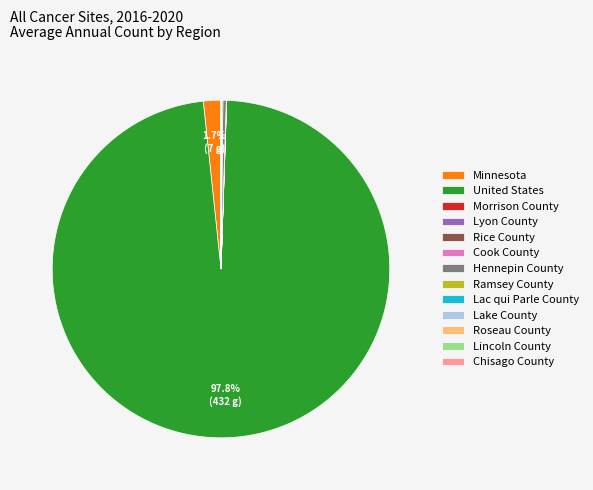

Is there a majority slice in this chart?

Yes